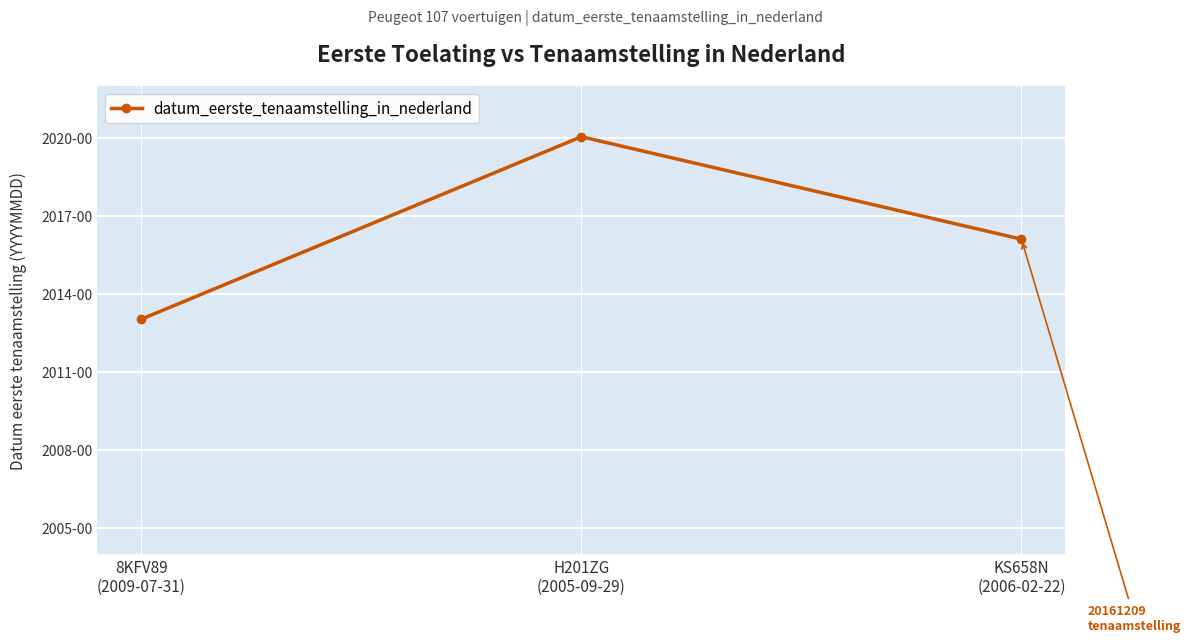

What is the maximum value shown in the chart?

20200627